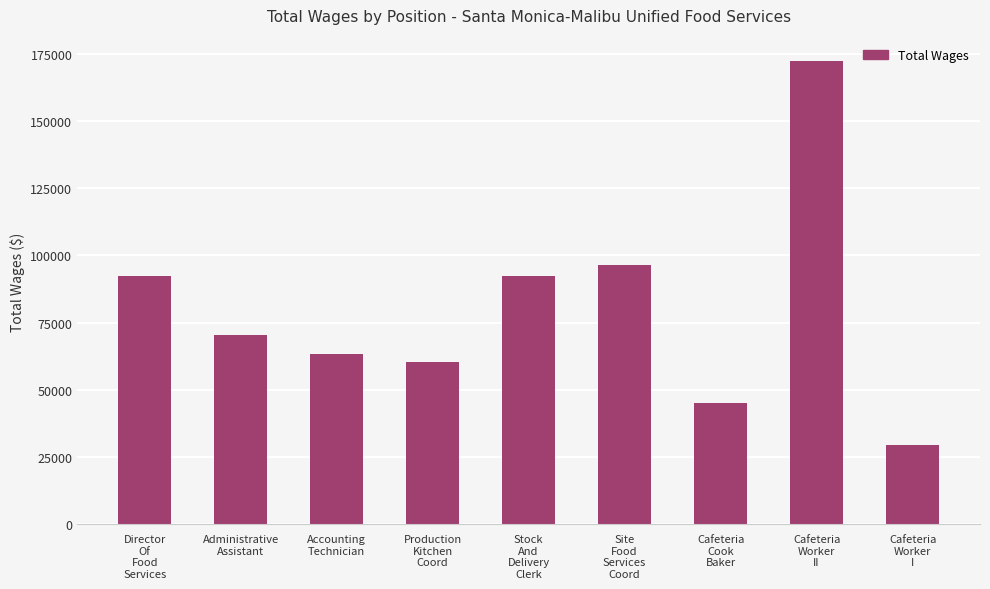

What is the difference between the values at Stock
And
Delivery
Clerk and Cafeteria
Cook
Baker?

47368